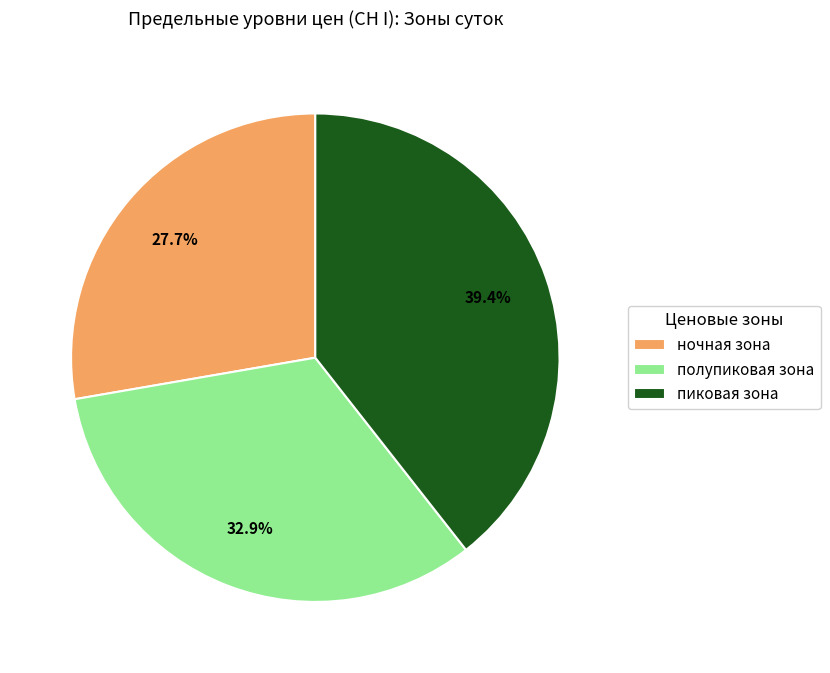

To the nearest percent, what is the difference between the largest and smallest slice percentages?

12%